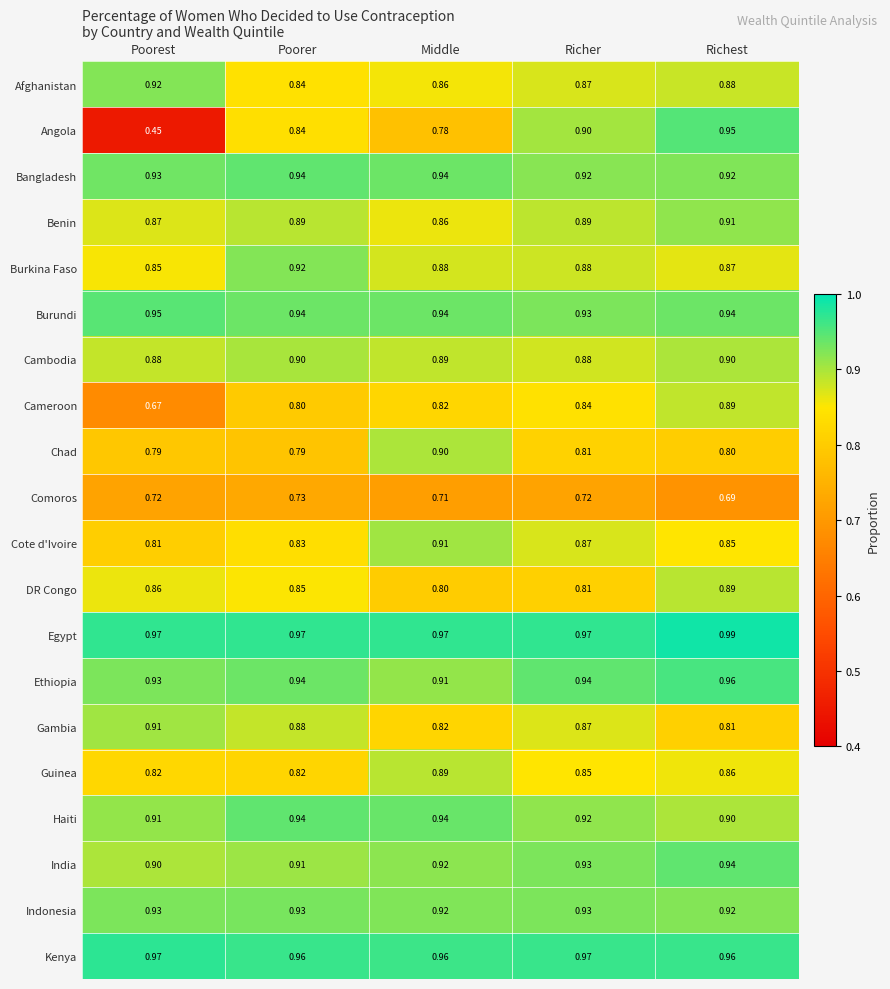

Which series has the widest spread of values?

Angola